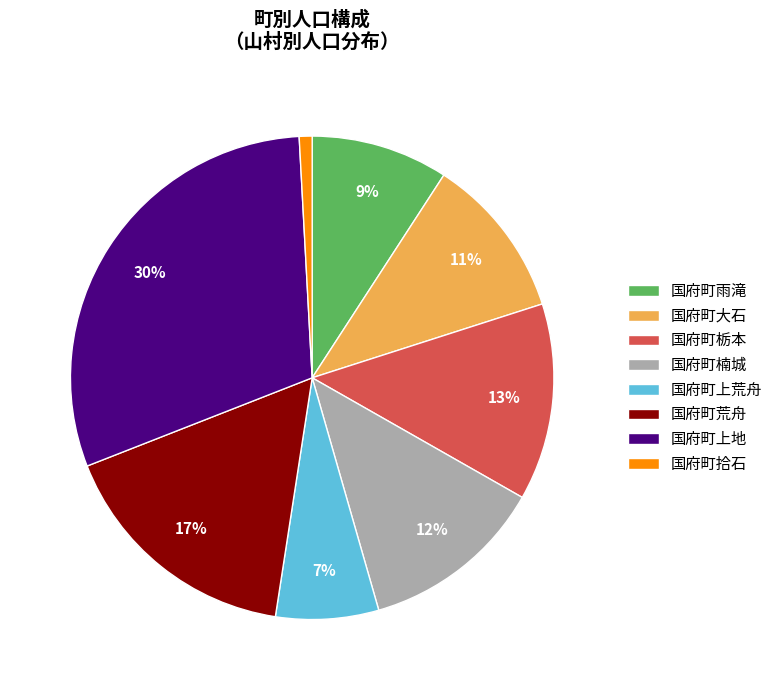

Is the sum of 国府町大石 and 国府町上地 greater than half?

No